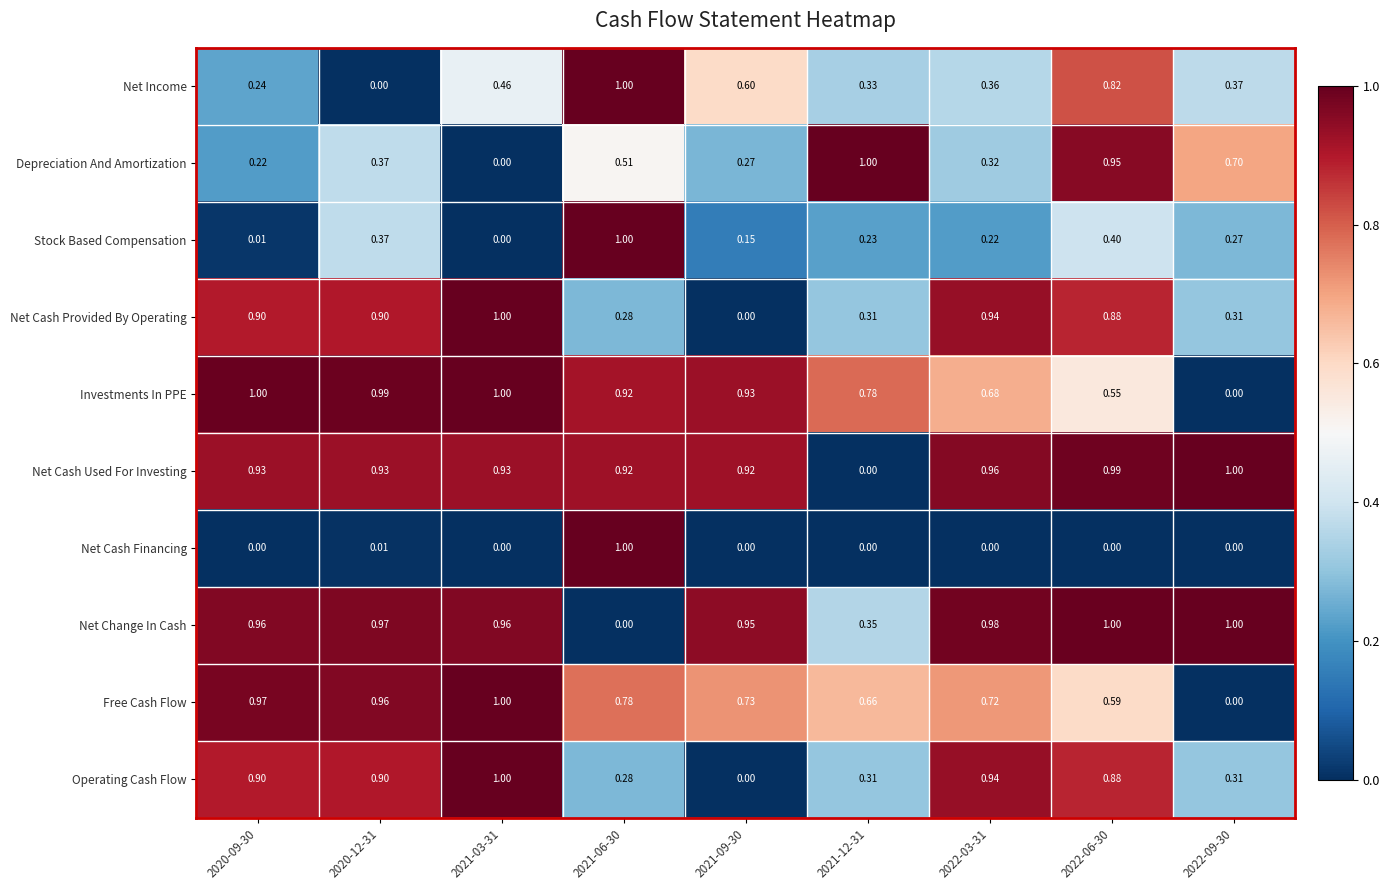

What is the spread (max minus min) of values at 2021-03-31?

1.0